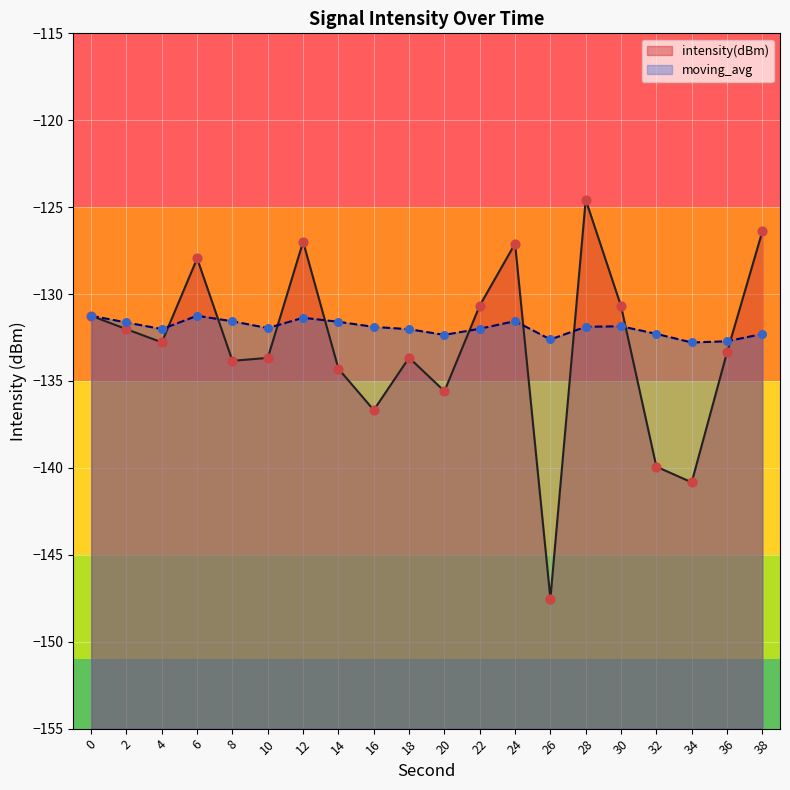

What is the total value across all series at 2?

-263.7